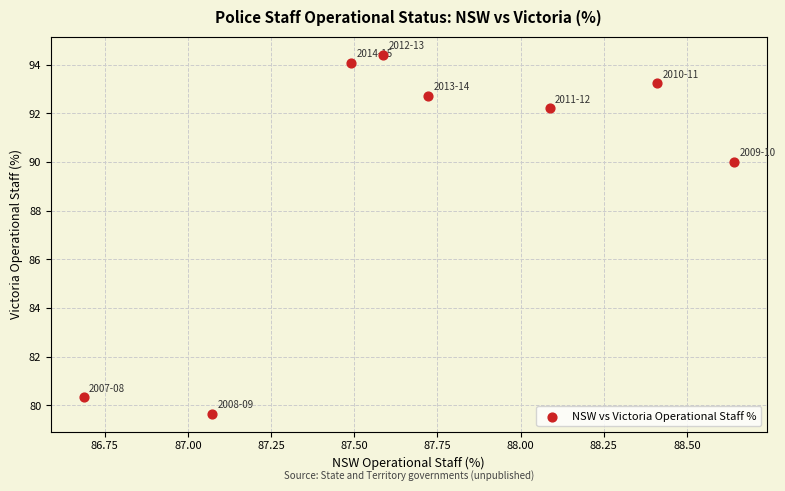

What Y value in the scatter plot is closest to 87?

90.0